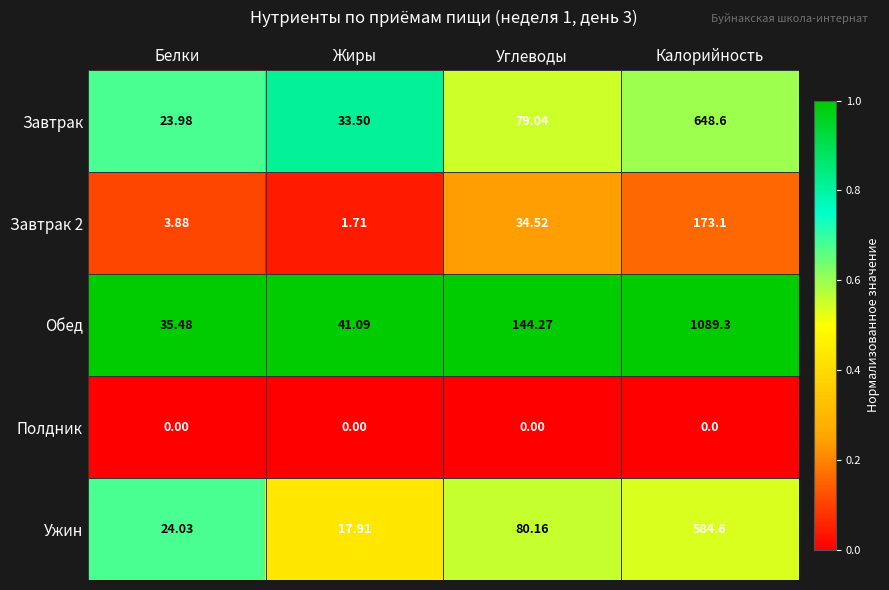

At which label does Завтрак first exceed 79?

Углеводы